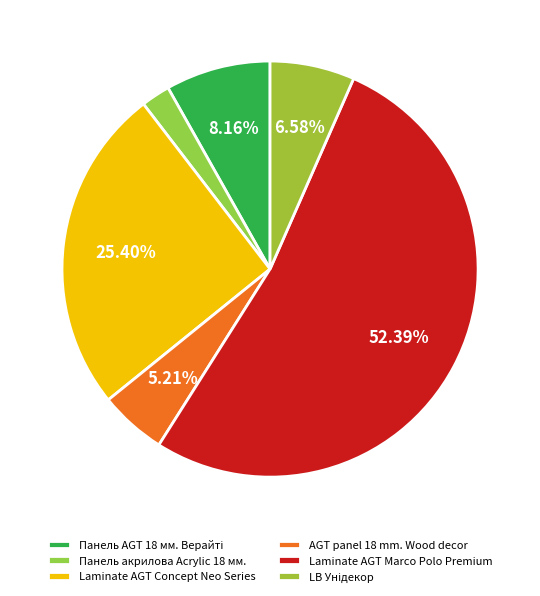

Count the number of slices in the pie.

6